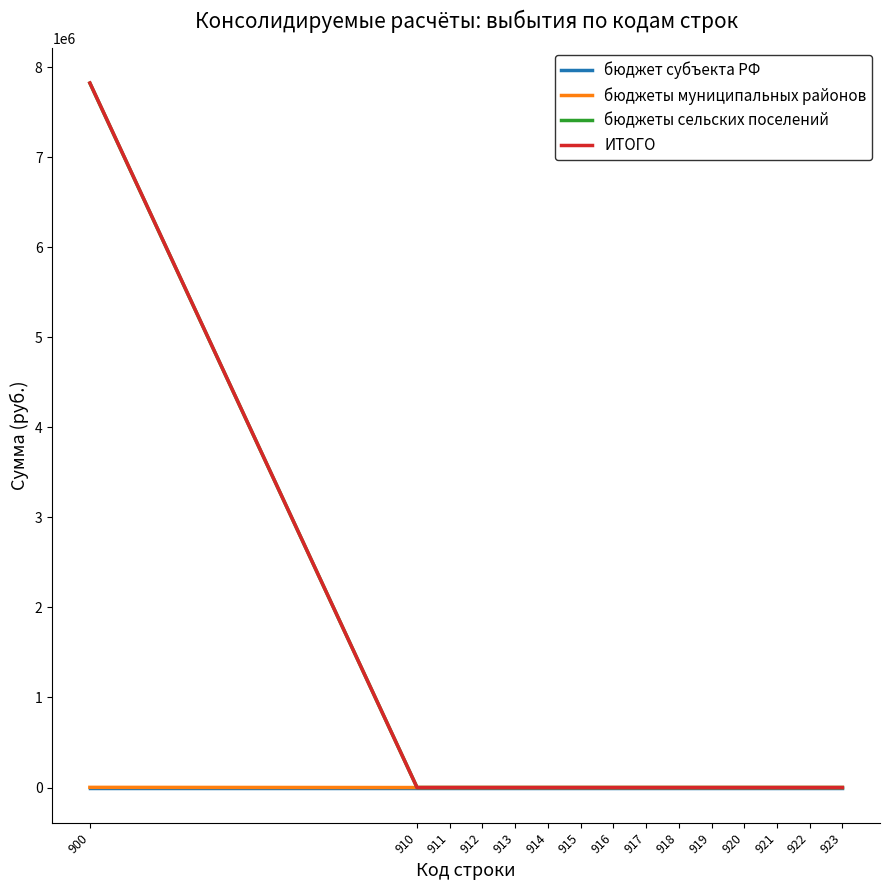

What is the sum of all бюджеты сельских поселений values?

7820926.6